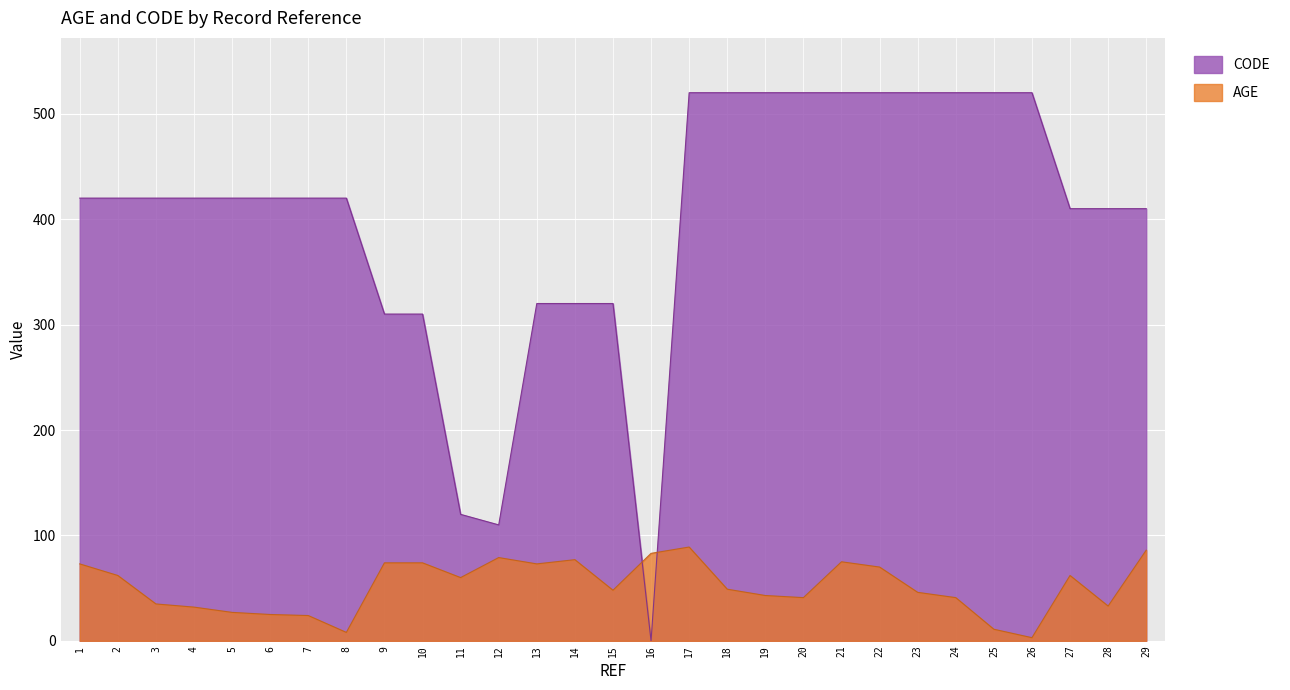

Is the value of CODE at 8 greater than the value of AGE at 9?

Yes